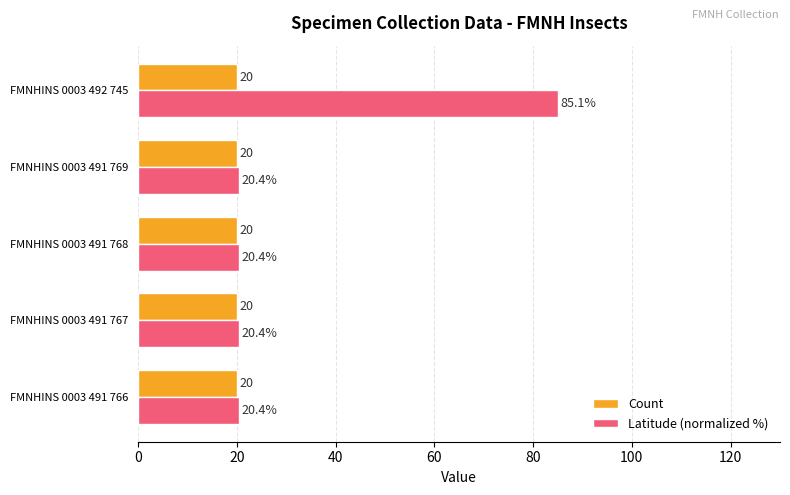

Which series has the largest total across all categories?

Latitude (normalized %)